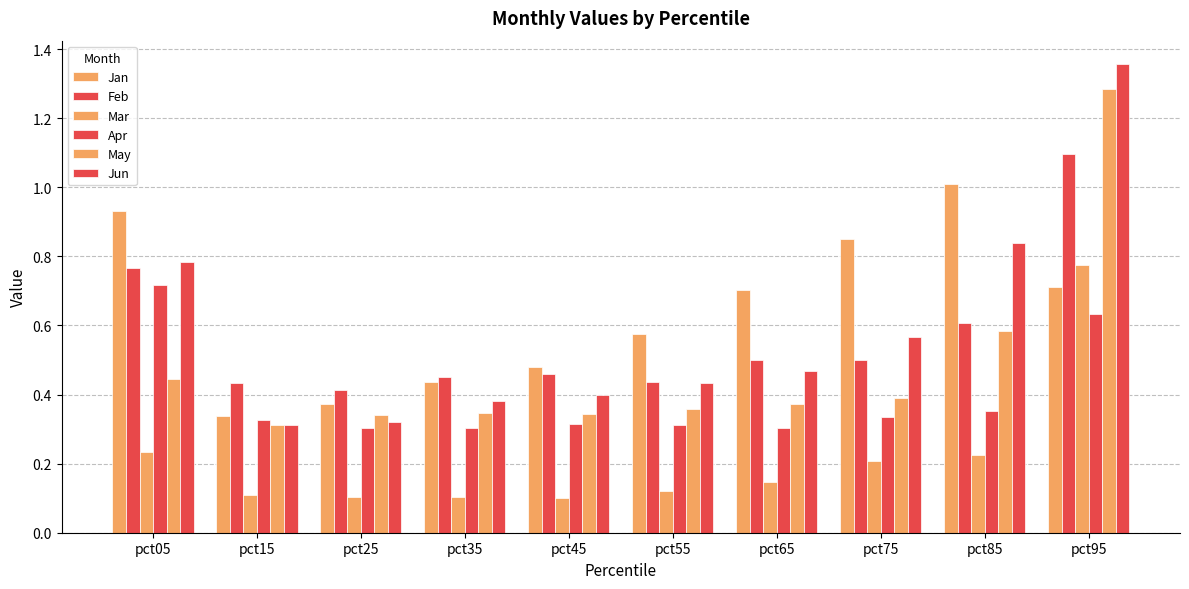

Which series has the largest total across all categories?

Jan